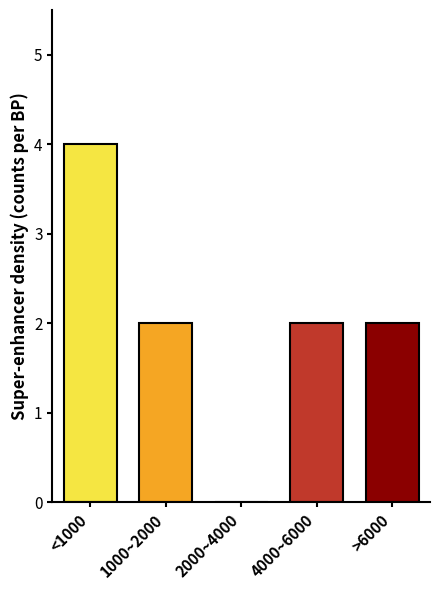

Reading left to right, extract all data points from this chart.

<1000=4	1000~2000=2	2000~4000=0	4000~6000=2	>6000=2